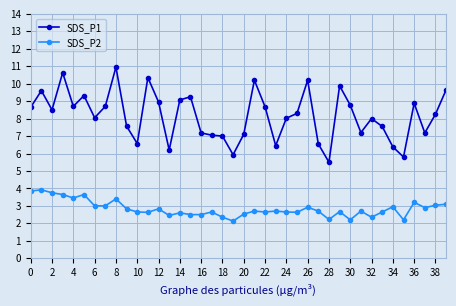

Which series has the largest range (max minus min)?

SDS_P1